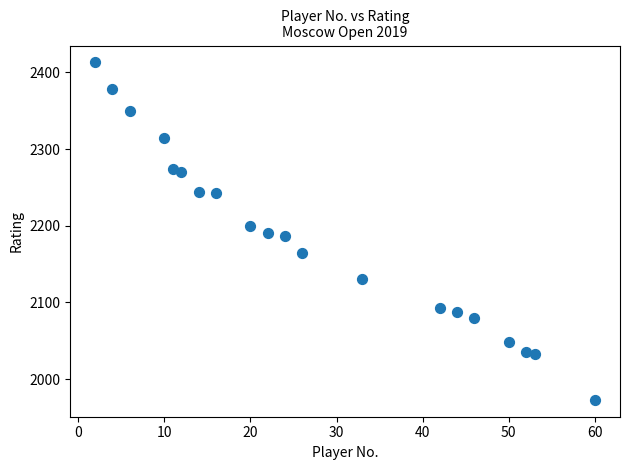

What is the range of Y values (max minus min)?

440